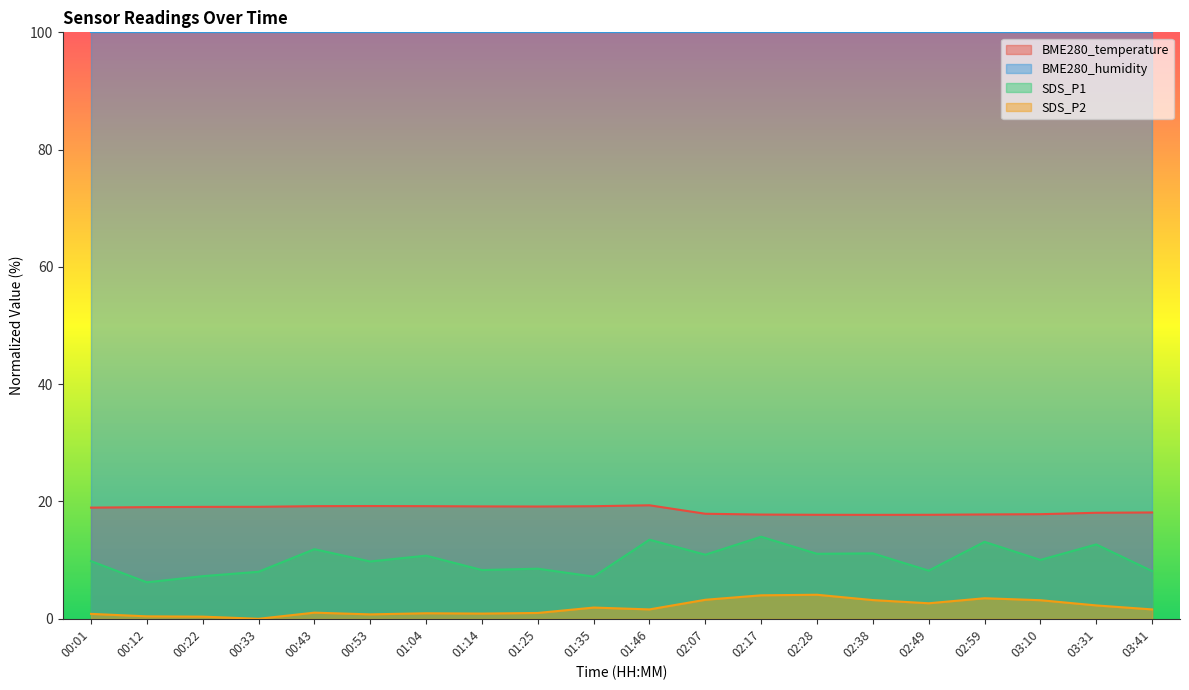

Rank the series at 02:49 from lowest to highest value.

SDS_P2, SDS_P1, BME280_temperature, BME280_humidity